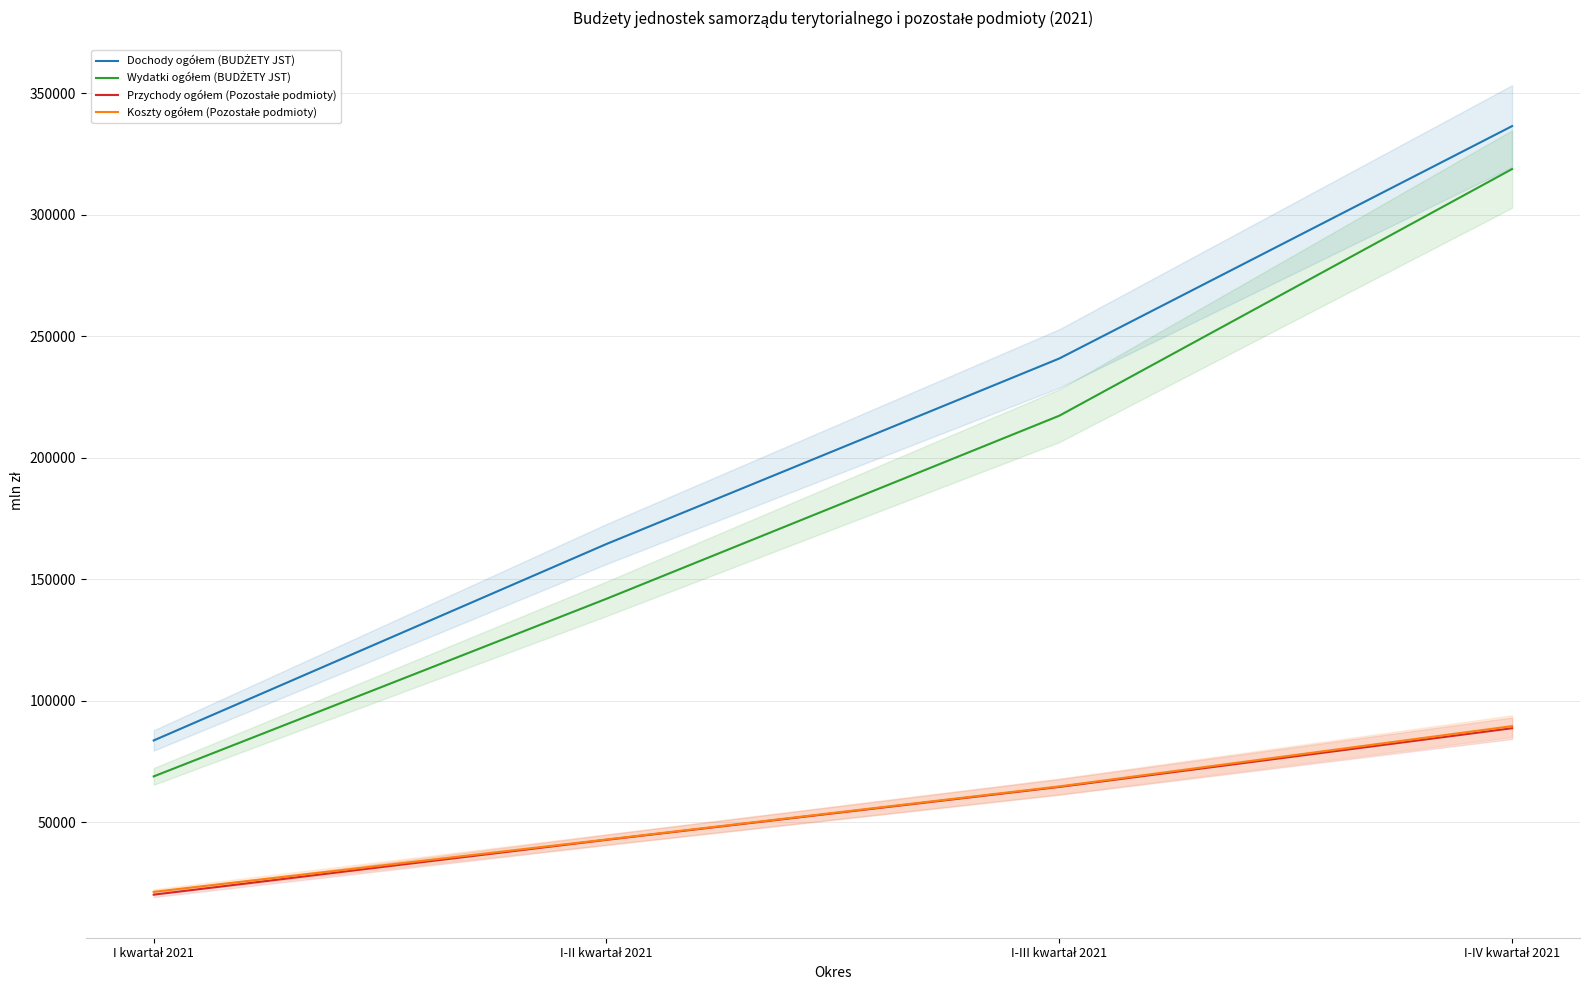

How many values in the Przychody ogółem (Pozostałe podmioty) series are below 64566?

2